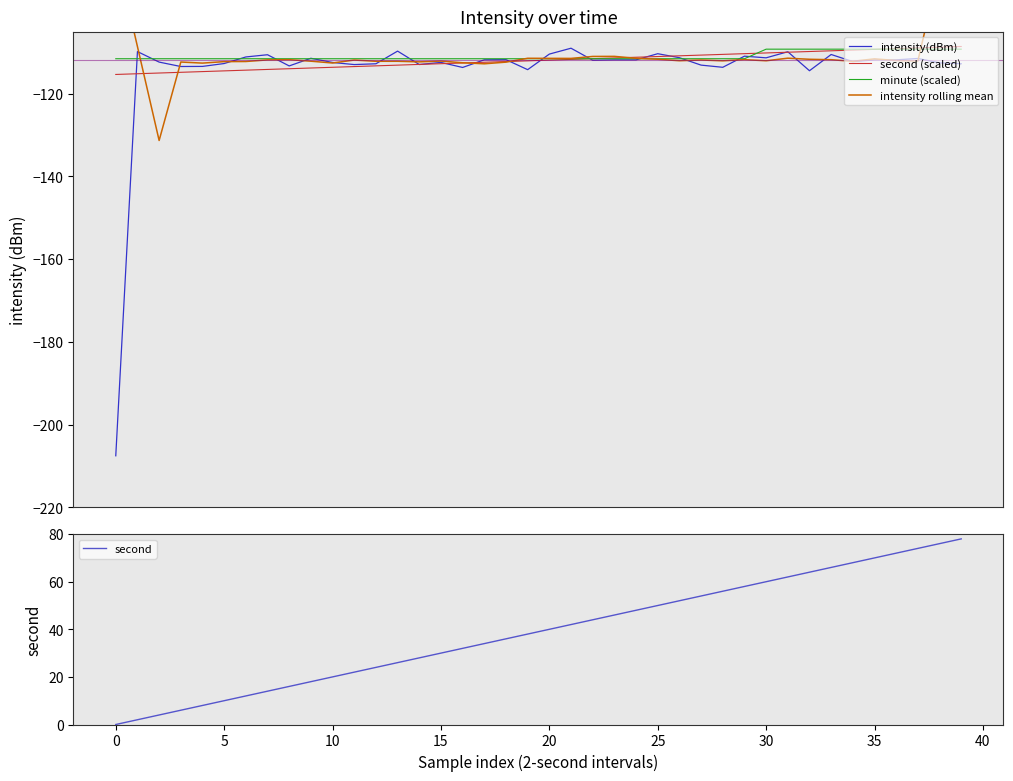

True or false: second and intensity(dBm) cross at least once.

True